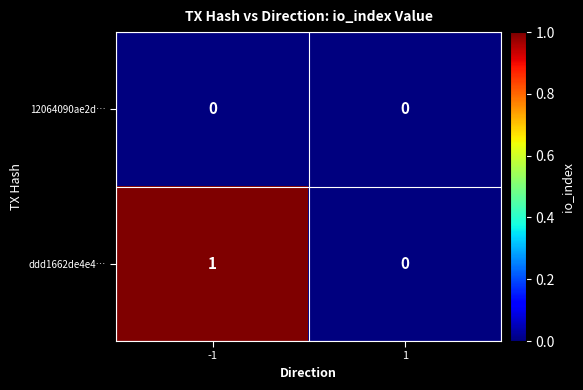

The 12064090ae2d… series shows 0 at 1. True or false?

True